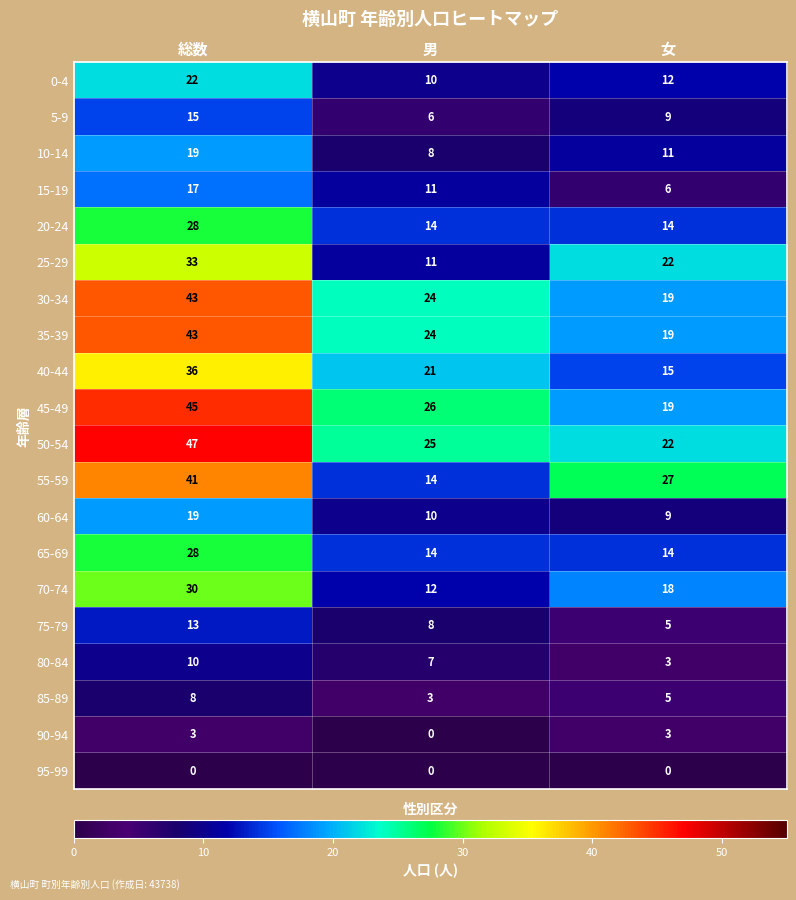

How many data points does each series have?

3